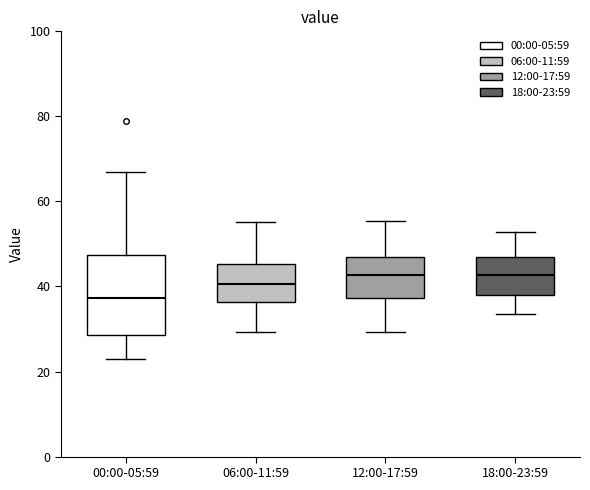

Reading left to right, transcribe this box plot: for each box, give where its median line is, the range the box spans, and where its two whiskers end, as read against the y-axis. The values are not printed on the chart, so give them approximately, as read against the axis.

00:00-05:59: median 38, box 28 to 48, whiskers 24 to 68
06:00-11:59: median 40, box 36 to 46, whiskers 30 to 56
12:00-17:59: median 42, box 38 to 46, whiskers 30 to 56
18:00-23:59: median 42, box 38 to 48, whiskers 34 to 52